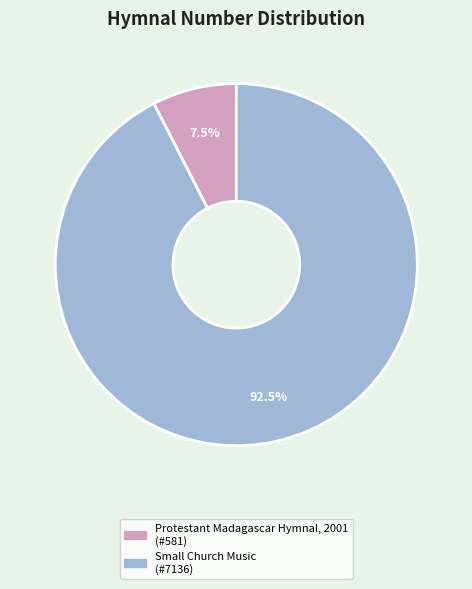

Which category has the smallest portion of the pie?

Protestant Madagascar Hymnal, 2001